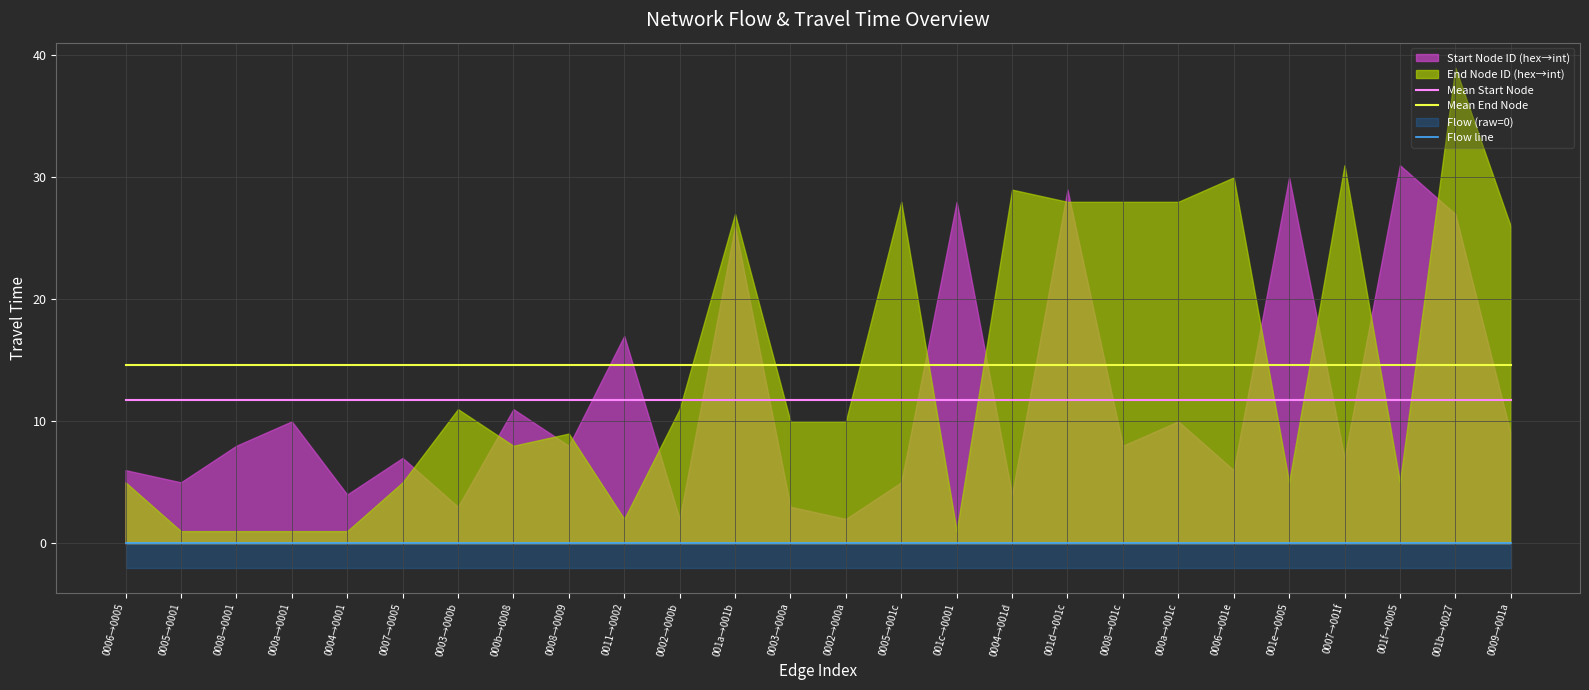

Which category has the highest value in the Mean Start Node series?

0006→0005